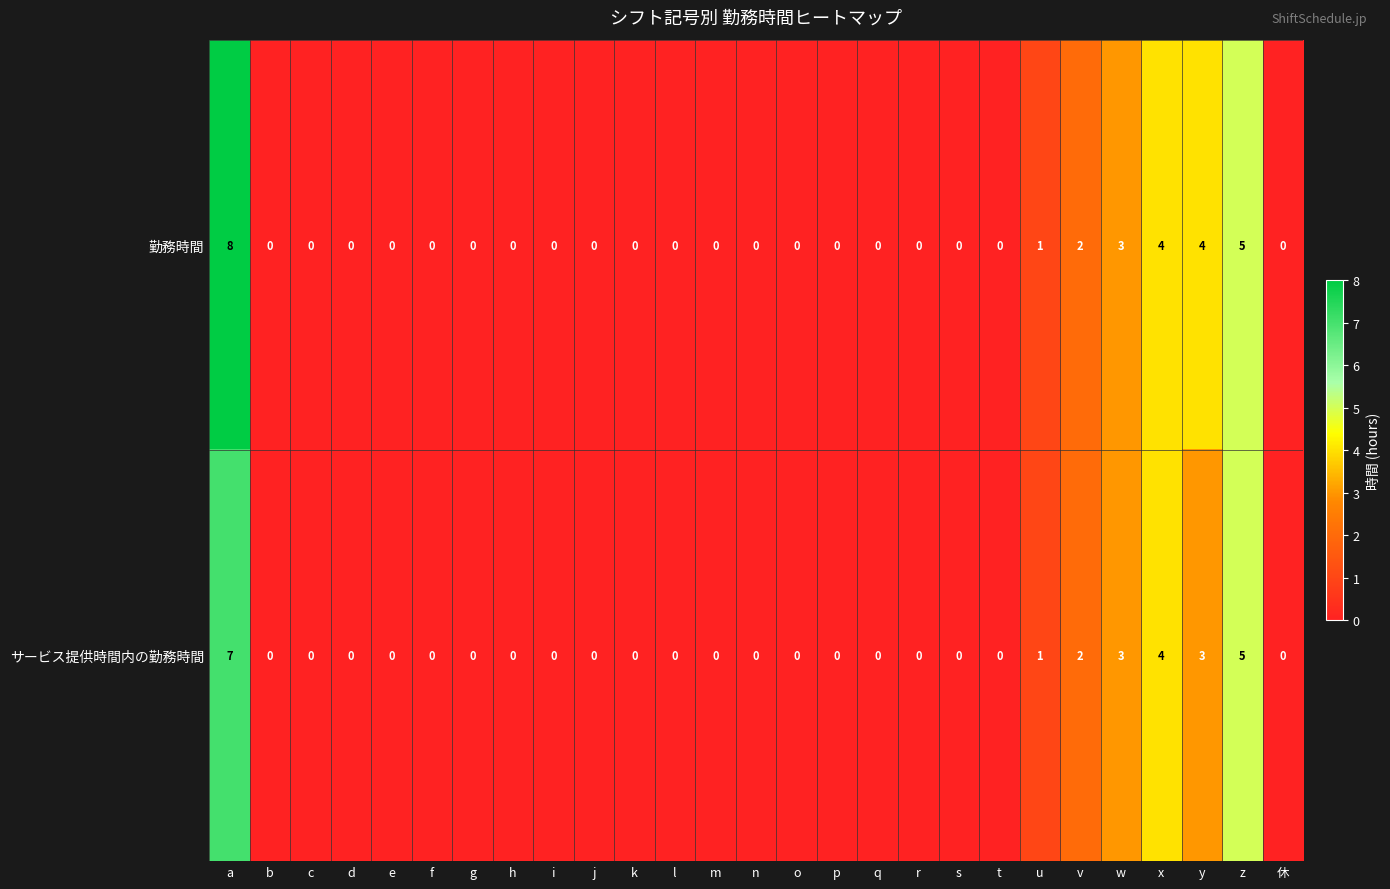

Which series has the widest spread of values?

勤務時間